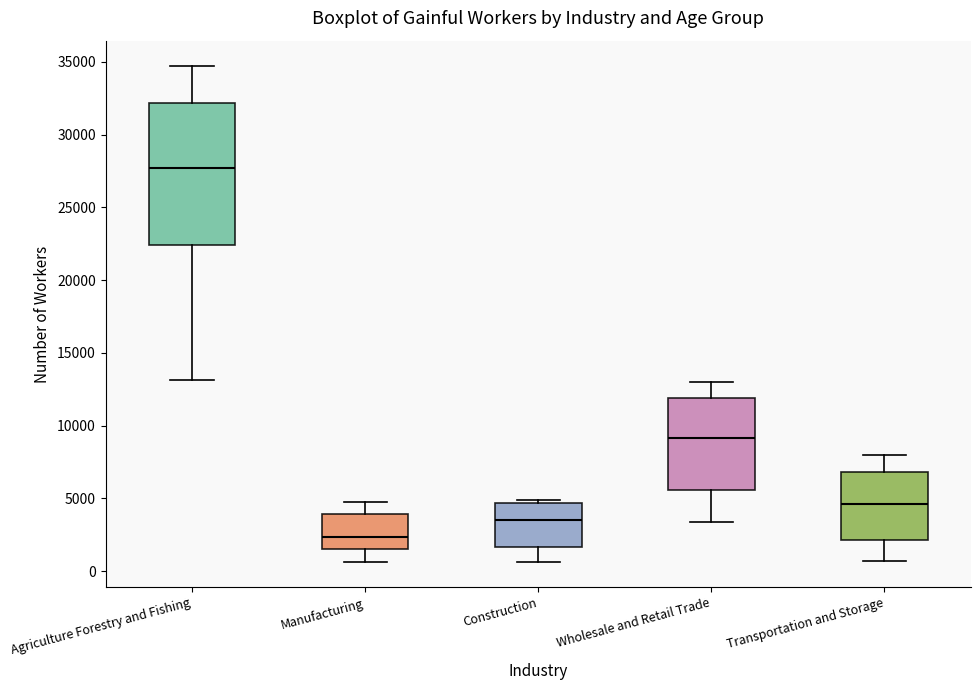

Where does the lower whisker of the box for Wholesale and Retail Trade end on the y-axis? The values are not printed on the chart, so give them approximately, as read against the axis.

3500